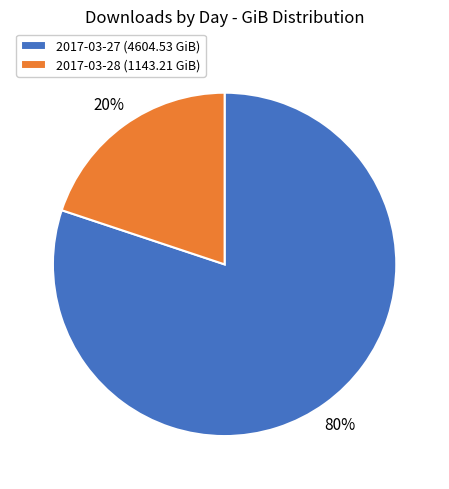

To the nearest percent, what is the average slice percentage?

50%